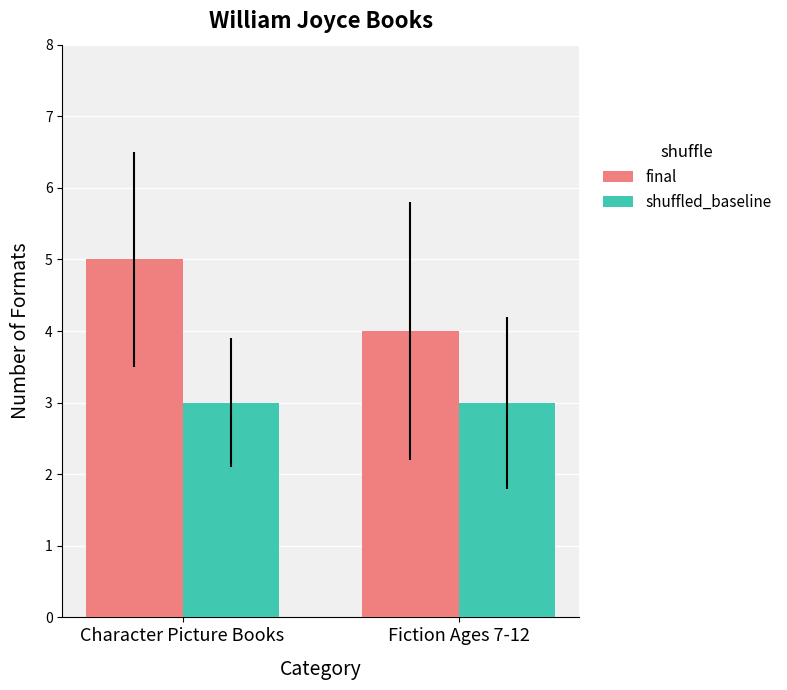

Reading left to right, extract all data points from this chart.

final: Character Picture Books=5	Fiction Ages 7-12=4
shuffled_baseline: Character Picture Books=3	Fiction Ages 7-12=3